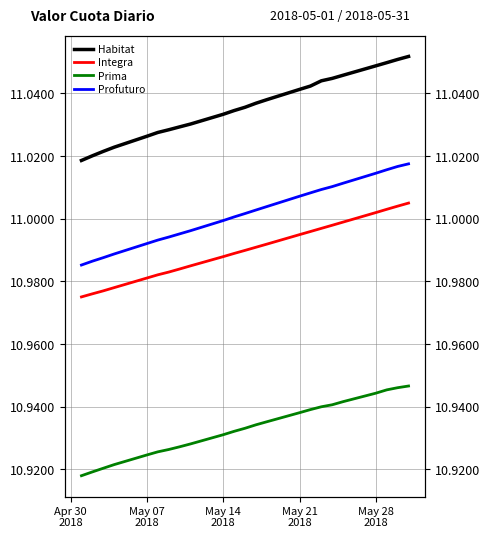

The Habitat series shows 4.0 at 11. True or false?

False